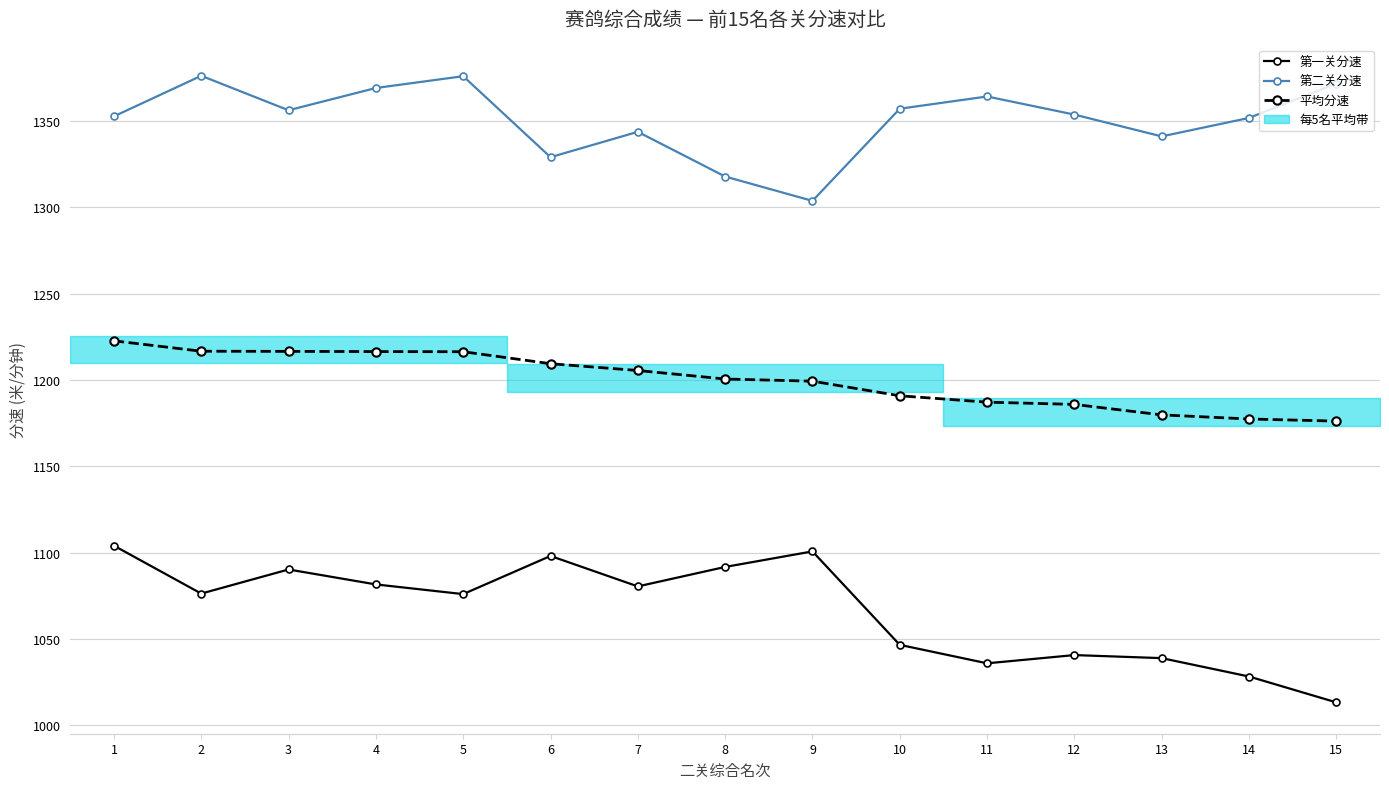

What is the average value of the 平均分速 series?

1200.0